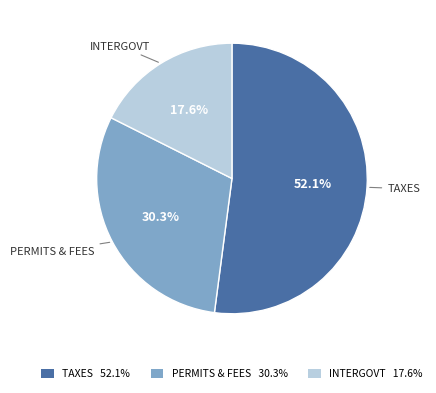

What portion of the pie excludes PERMITS & FEES 30.3%?

69.7%